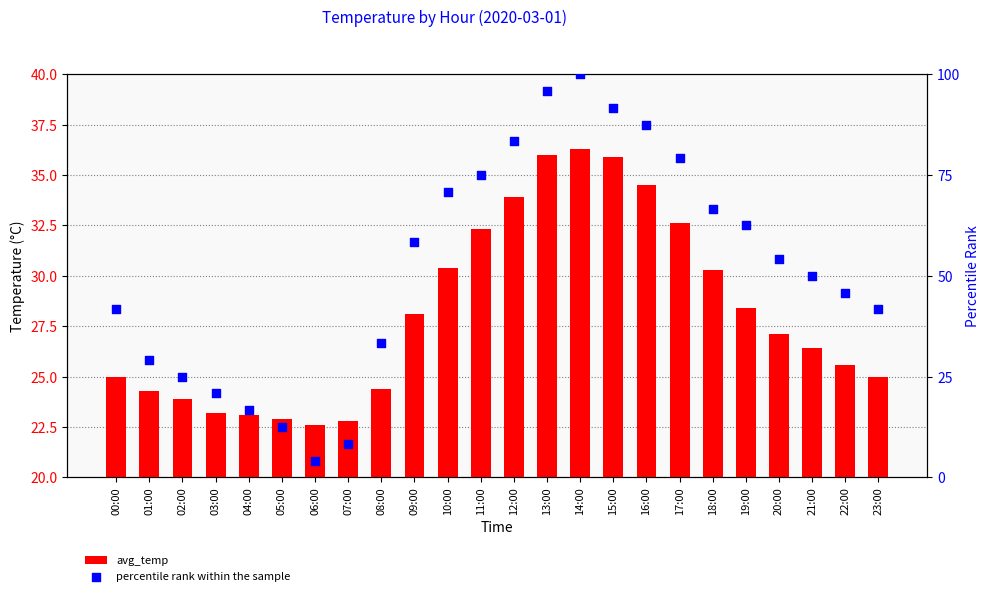

Which series contains the lowest Y value?

percentile rank within the sample